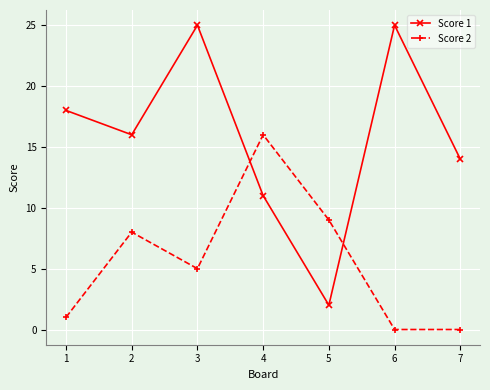

At which category does Score 1 reach its first local valley?

2